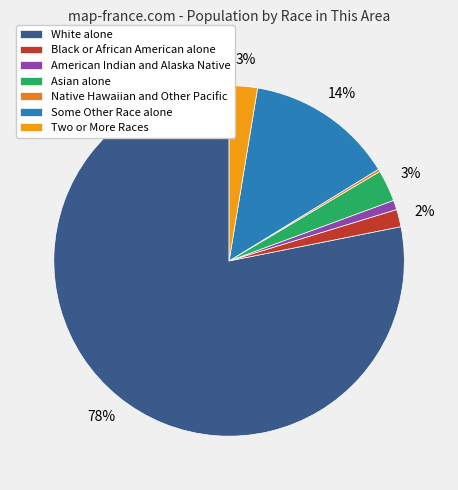

Is it true that Native Hawaiian and Other Pacific is 0% of the pie?

True